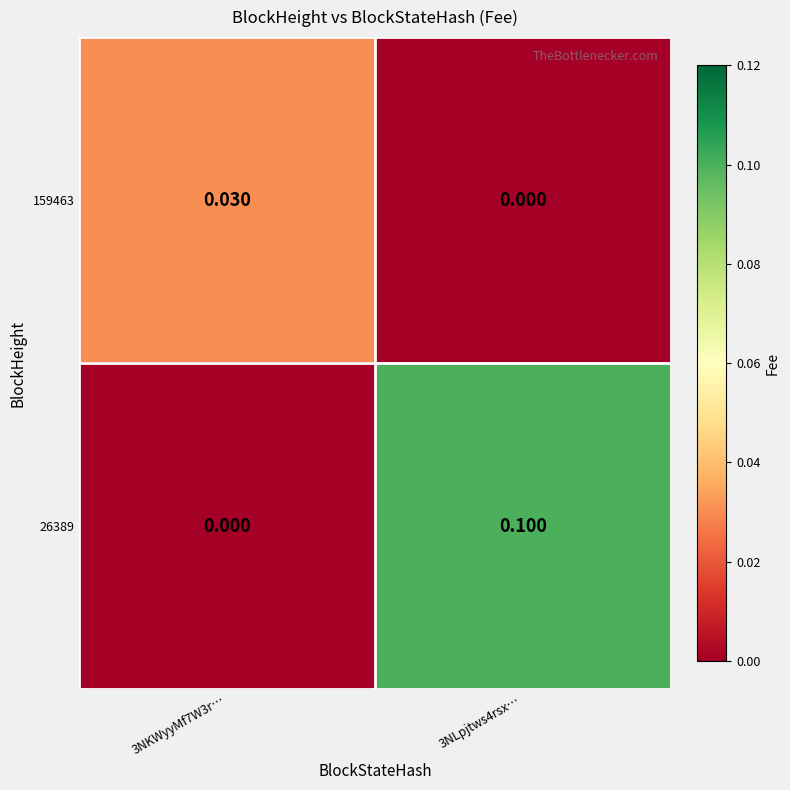

Is the value of 26389 at 3NKWyyMf7W3r… greater than the value of 159463 at 3NKWyyMf7W3r…?

No